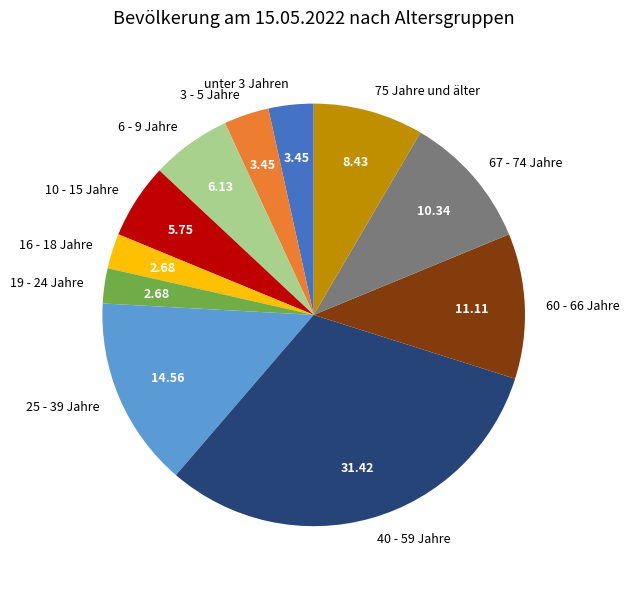

Is there any slice that represents more than half of the pie?

No